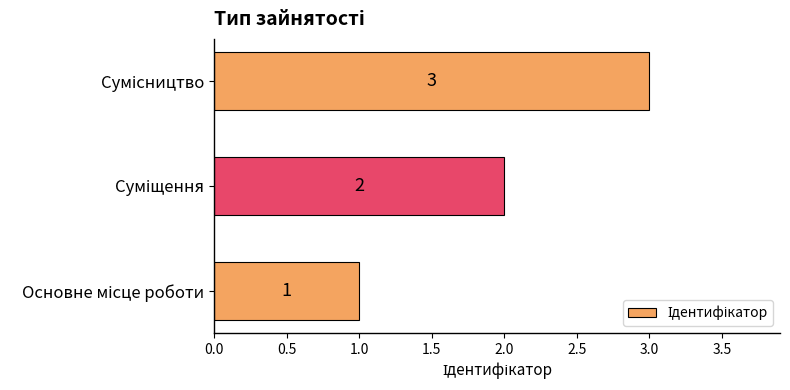

How many data points are less than 2?

1